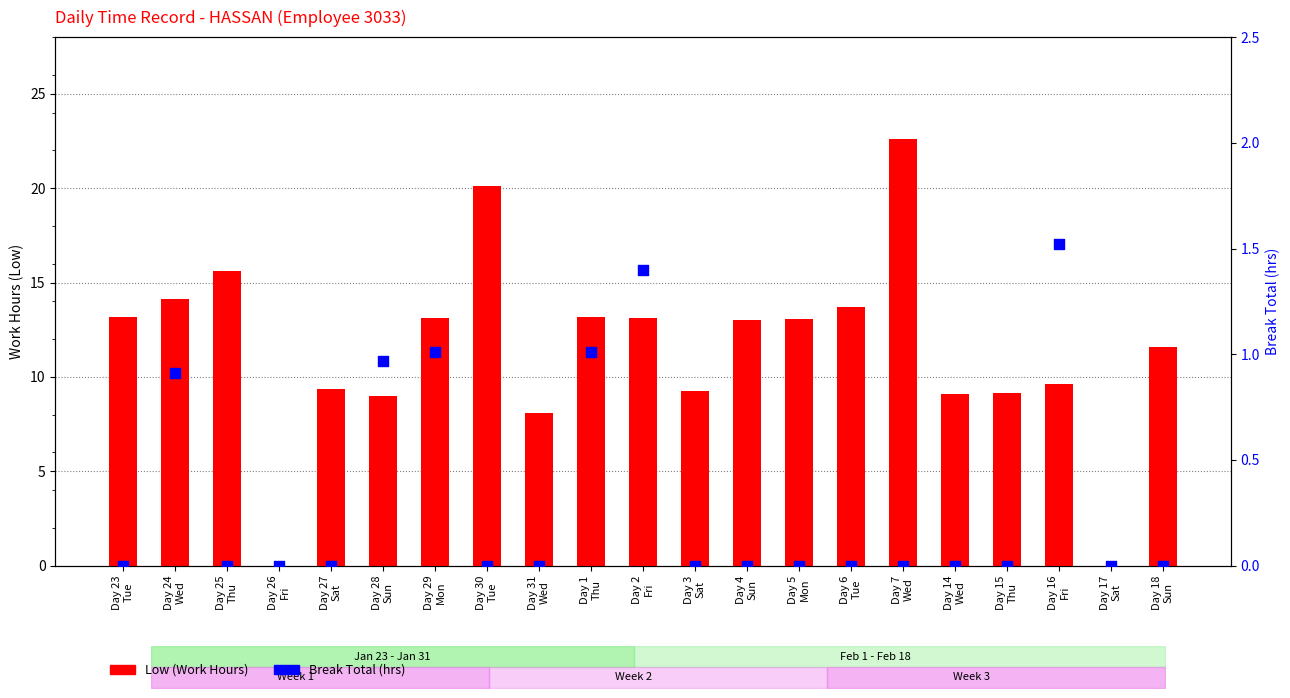

Which series reaches the maximum Y coordinate?

Low (Work Hours)